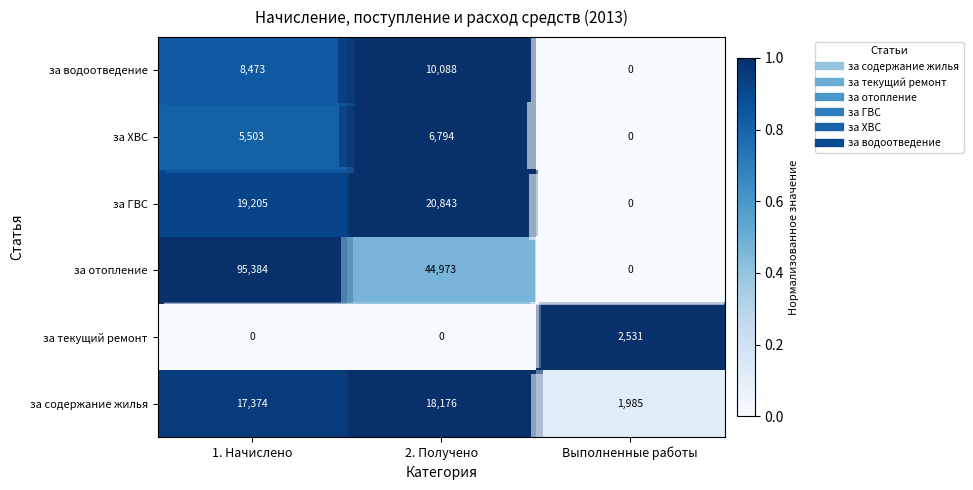

At which category is the sum across all series the highest?

1. Начислено